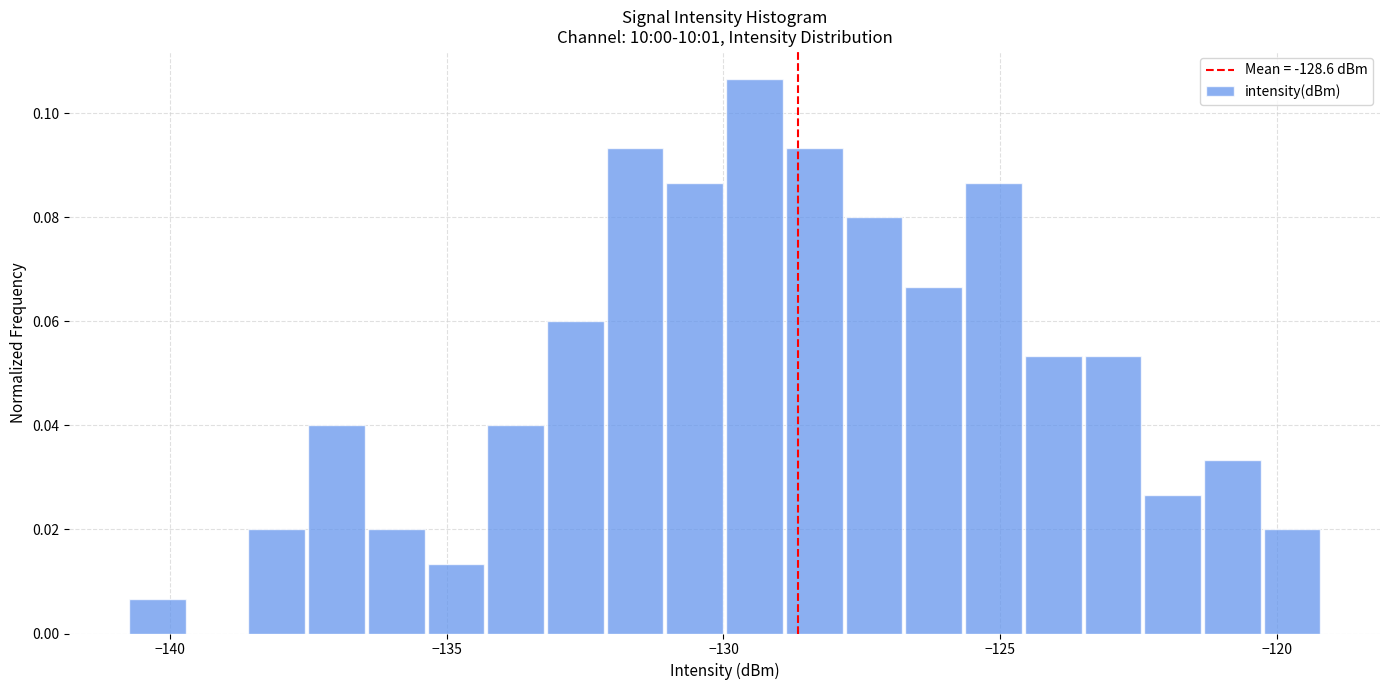

Read against the x-axis, roughly where is the centre of the tallest bar?

-129.5